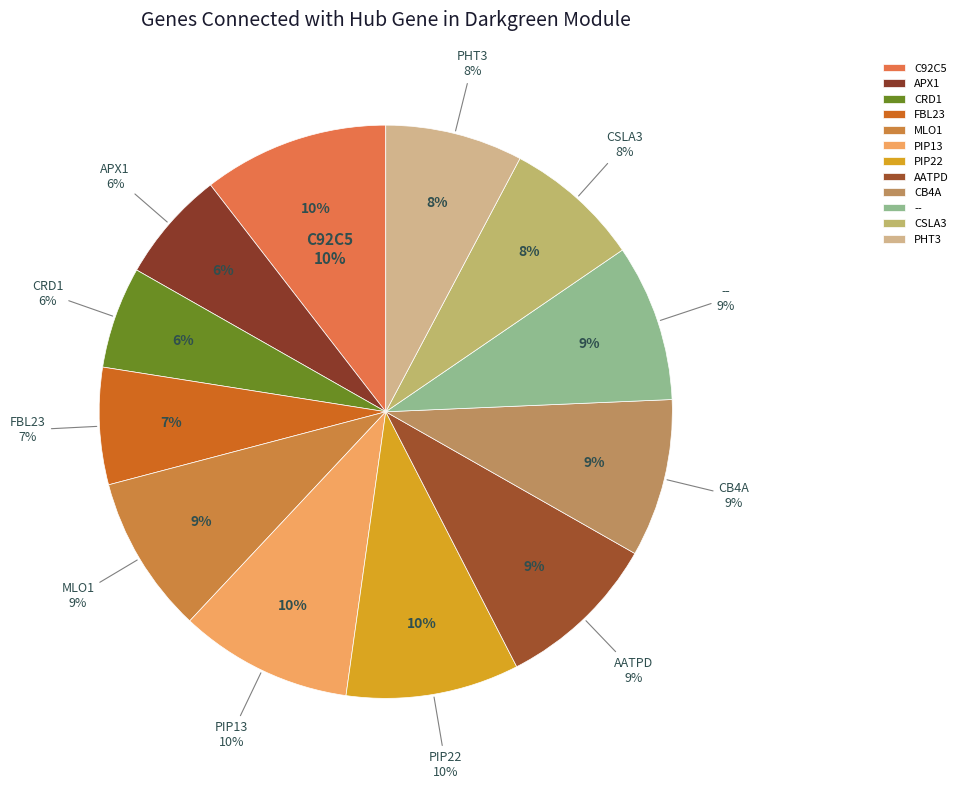

Is it true that CSLA3 is 17% of the pie?

False